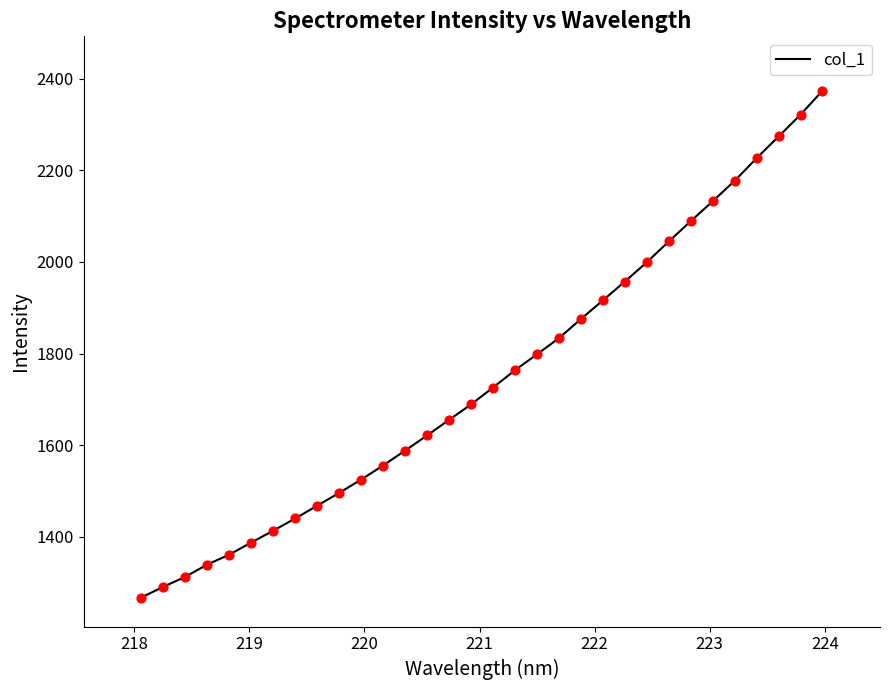

What is the maximum value shown in the chart?

2373.7